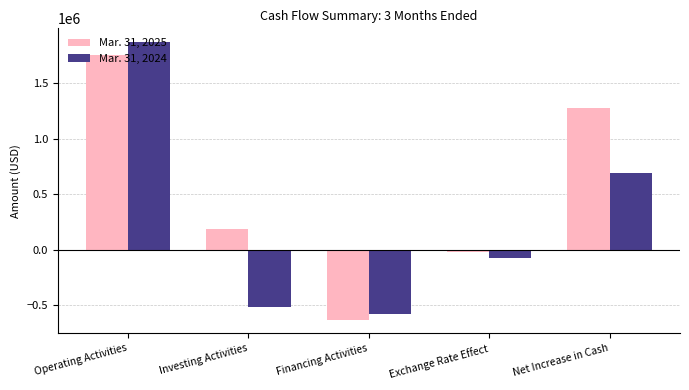

What position from the right is Financing Activities?

3